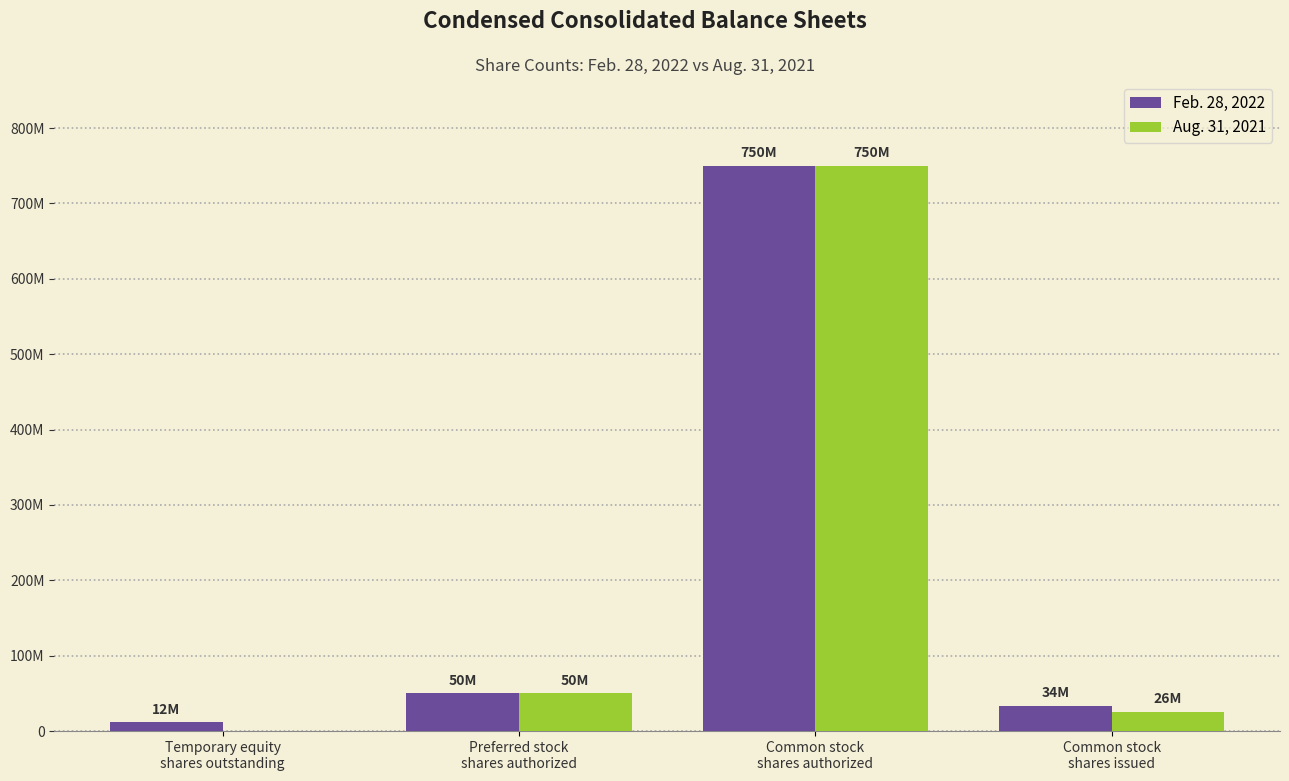

Rank the series by their average value, from highest to lowest.

Feb. 28, 2022, Aug. 31, 2021